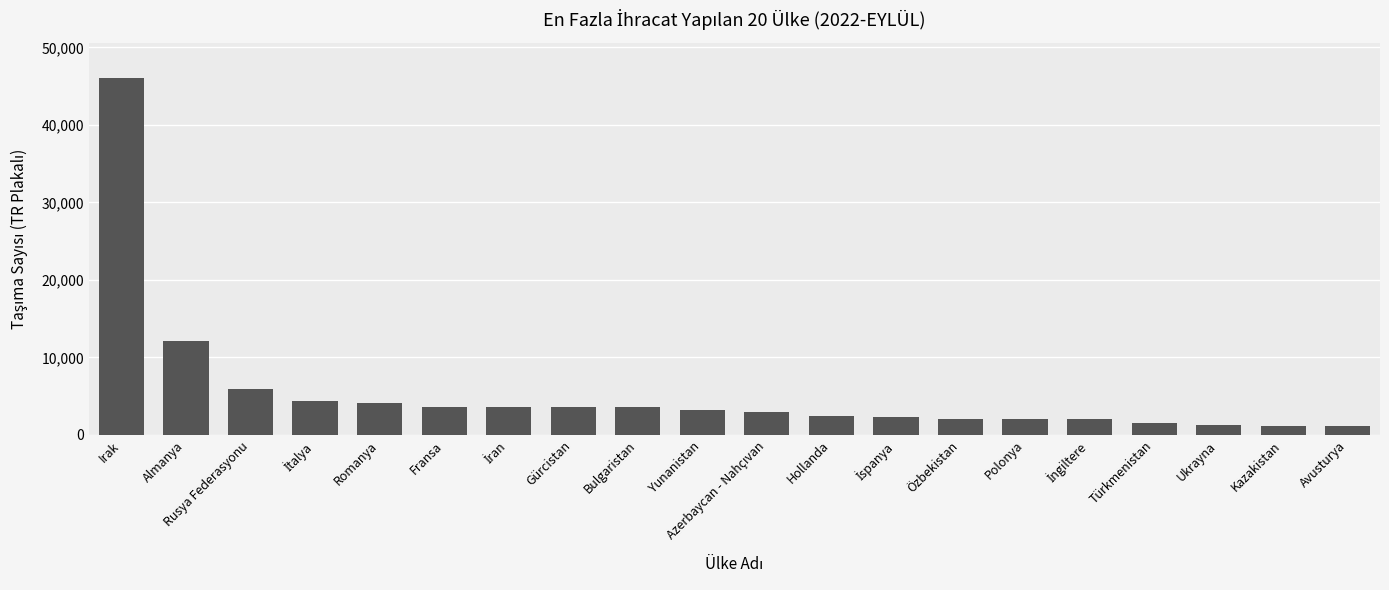

True or false: the data shows 4116 at Romanya.

True